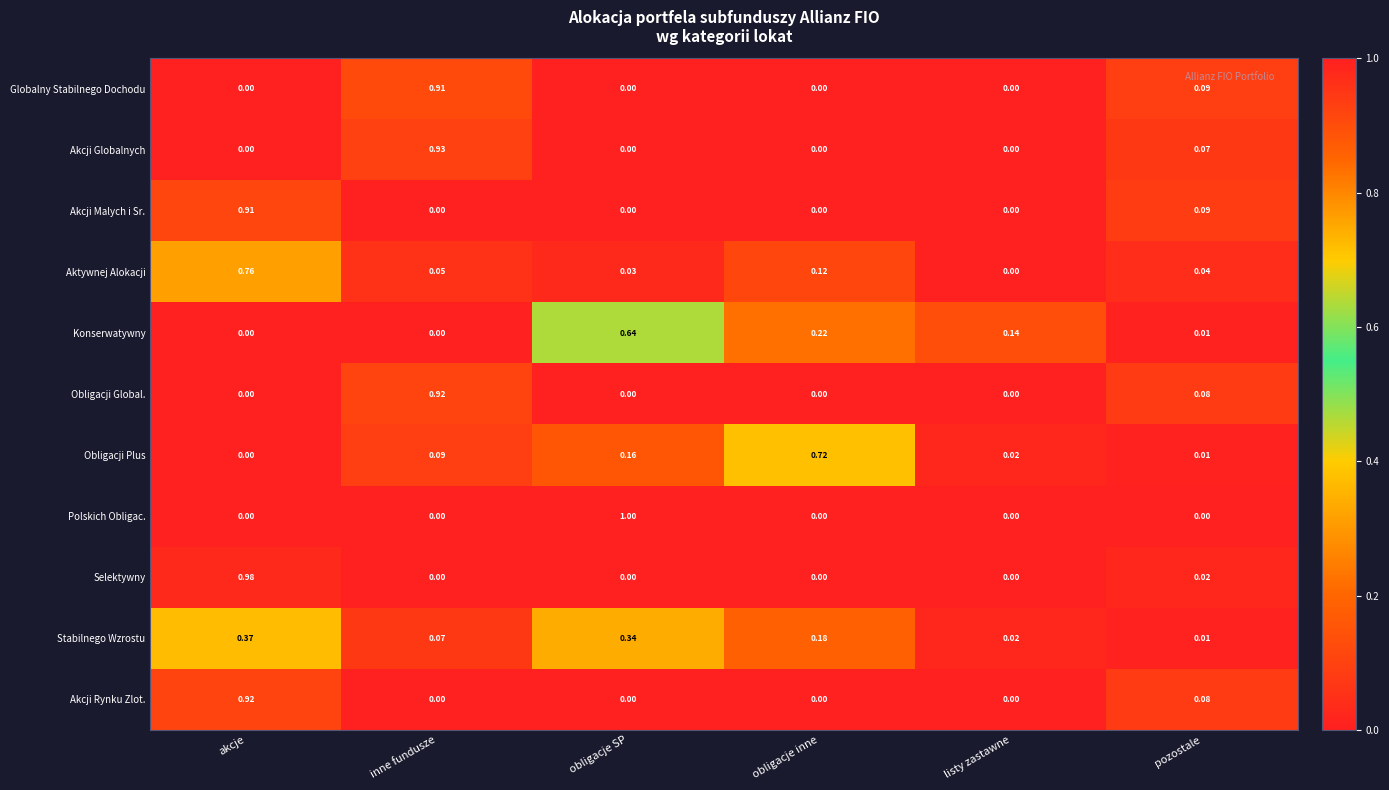

How many distinct data groups are displayed?

11